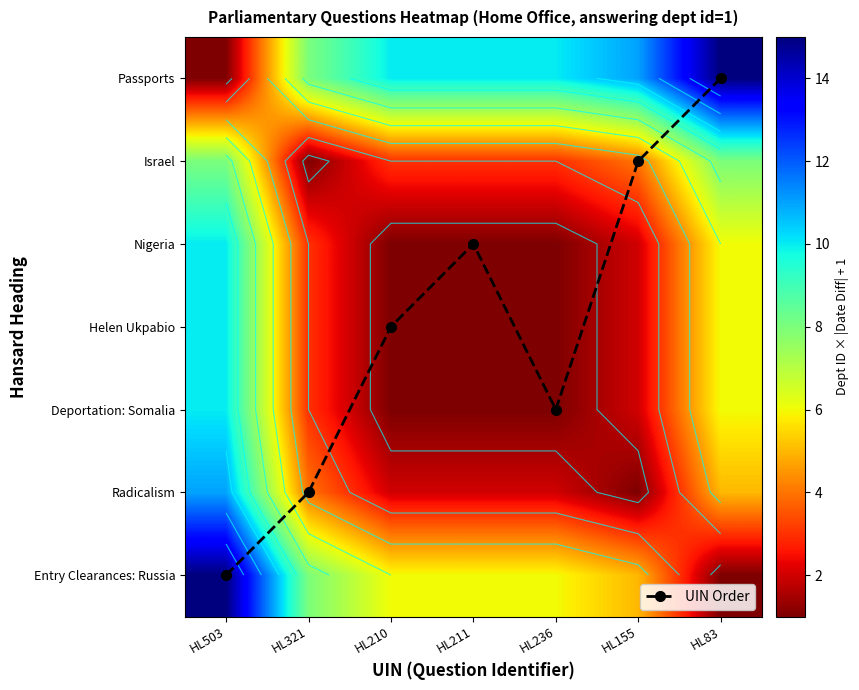

How many data points does each series have?

7